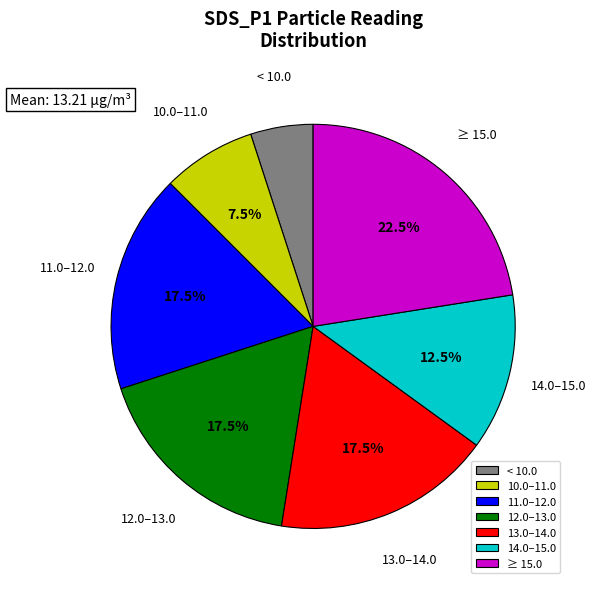

Does any single category account for the majority?

No